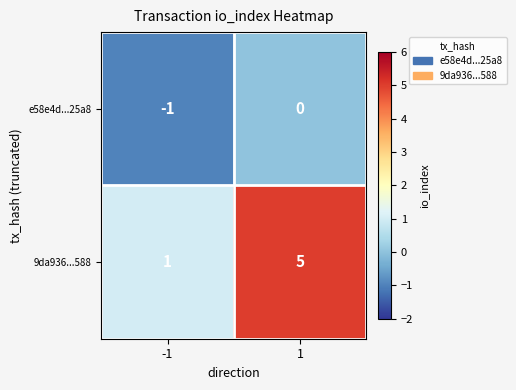

What is the maximum value shown in the chart?

5